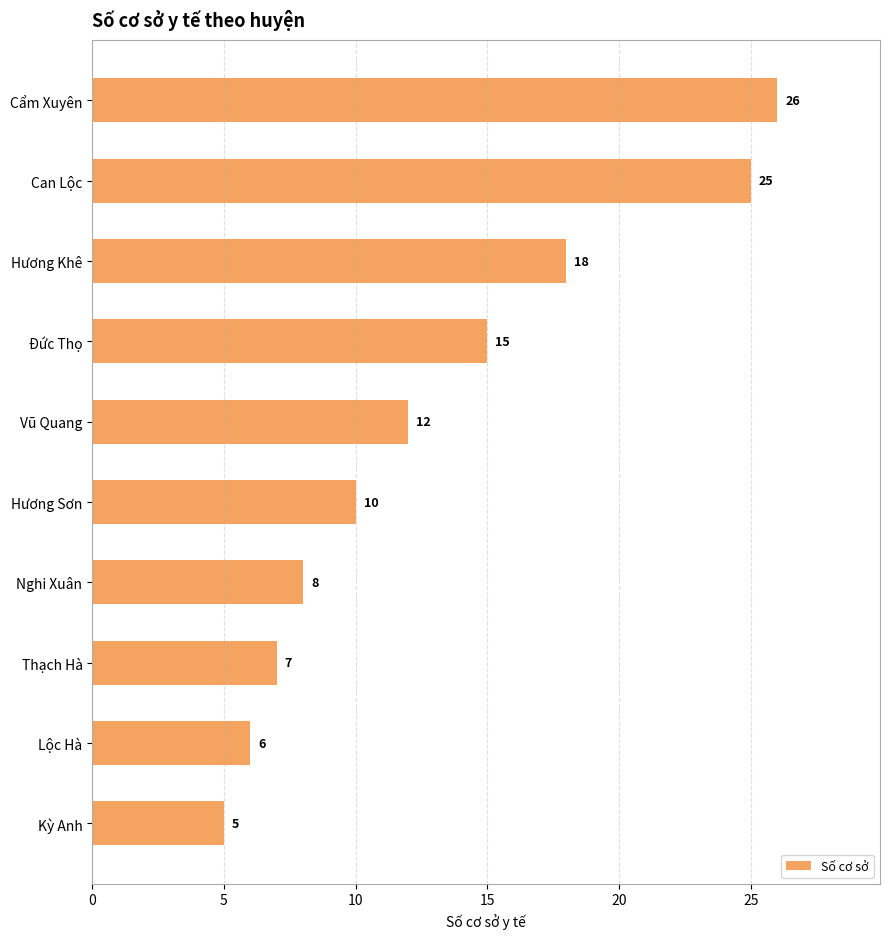

What is the difference between the values at Thạch Hà and Hương Sơn?

3